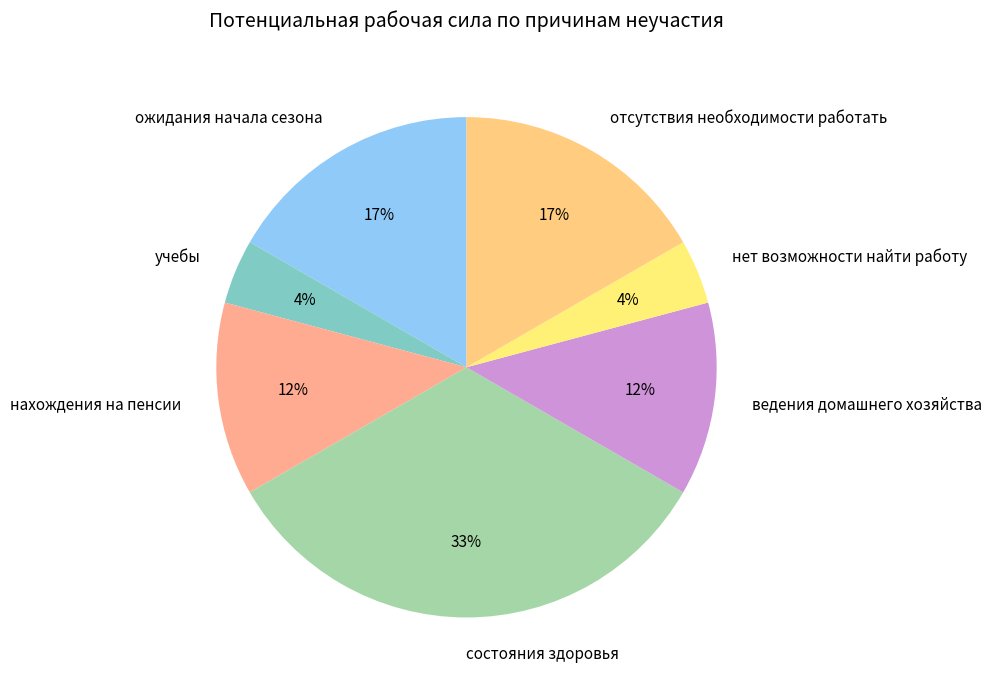

What is the largest slice in the pie chart?

состояния здоровья